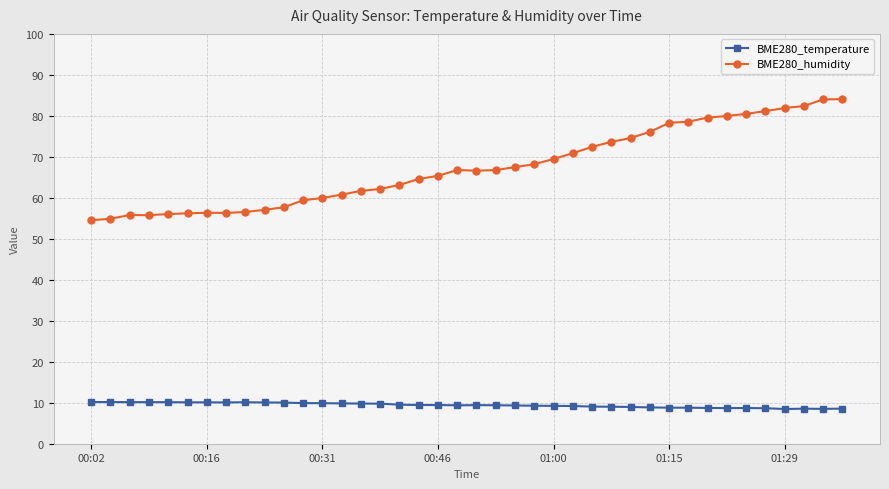

Does the chart display data point markers on the line(s)?

Yes